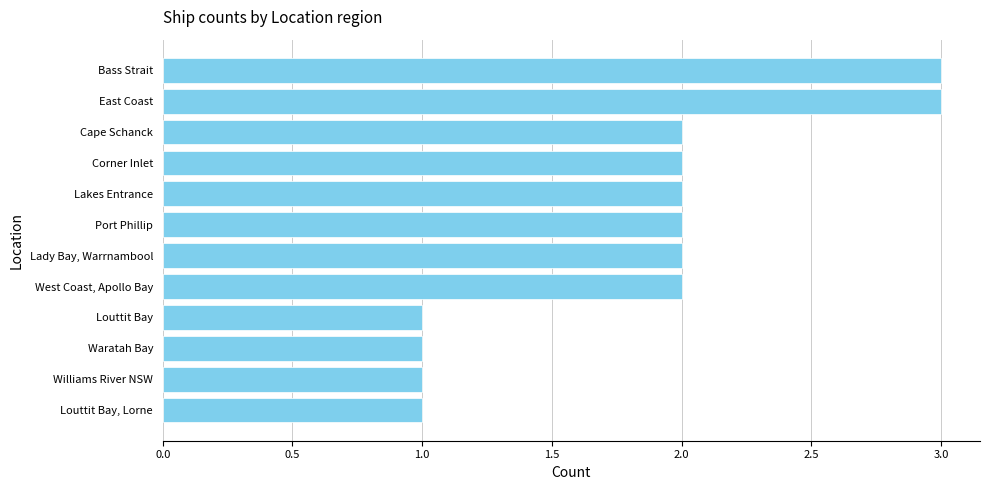

What is the sum of all values?

22